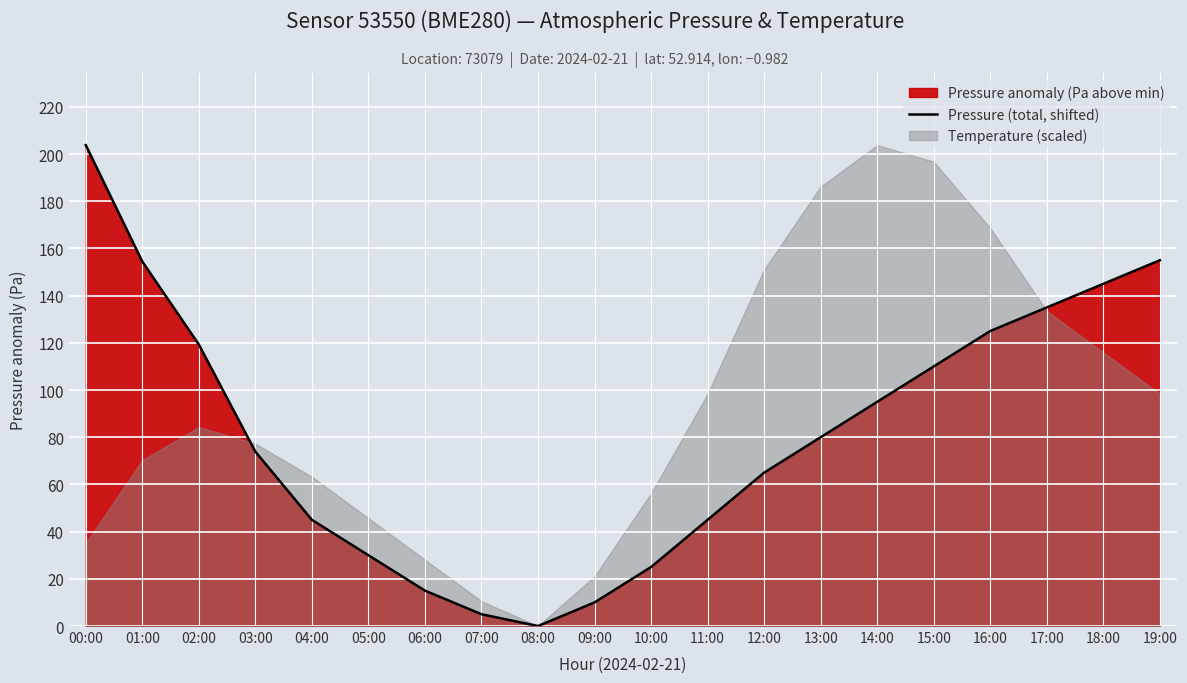

What is the difference between the values at 12:00 and 02:00?

54.3